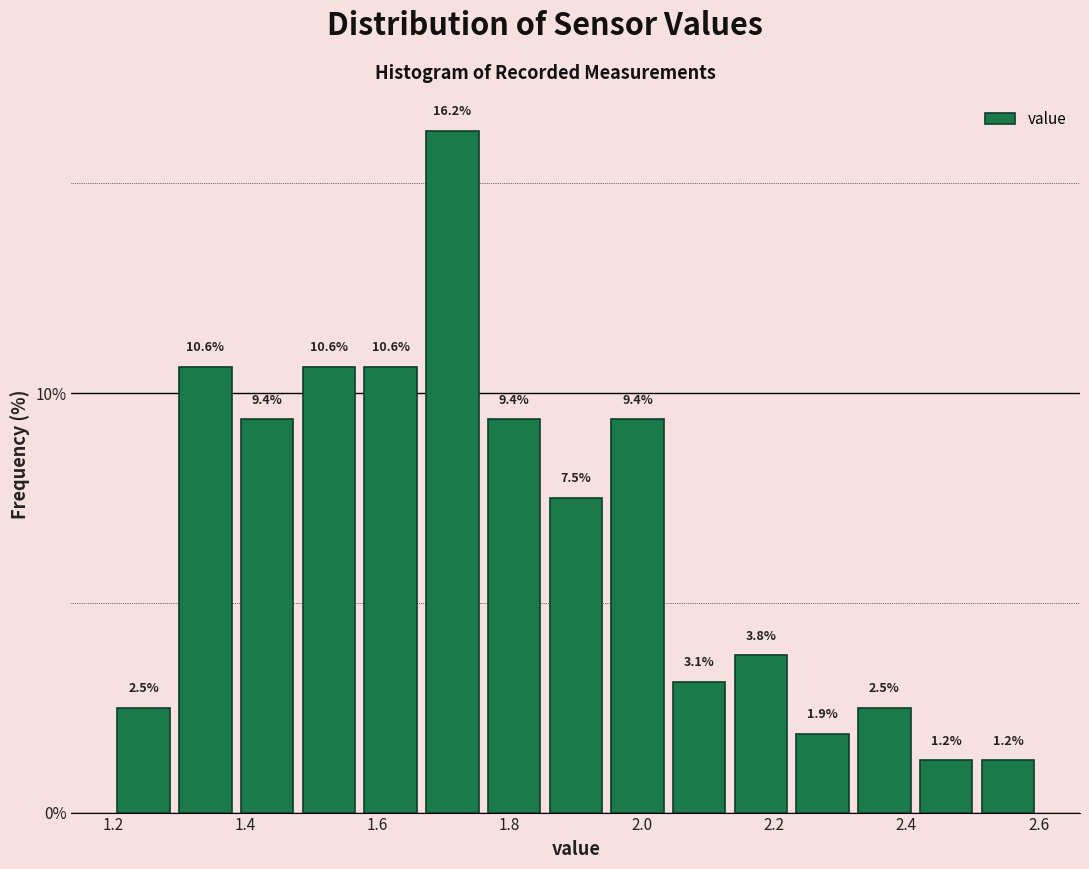

What is the height of the bar covering 1.20 to 1.30 on the x-axis? The bar edges are not printed on the chart, so give them approximately, as read against the axis.

2.5